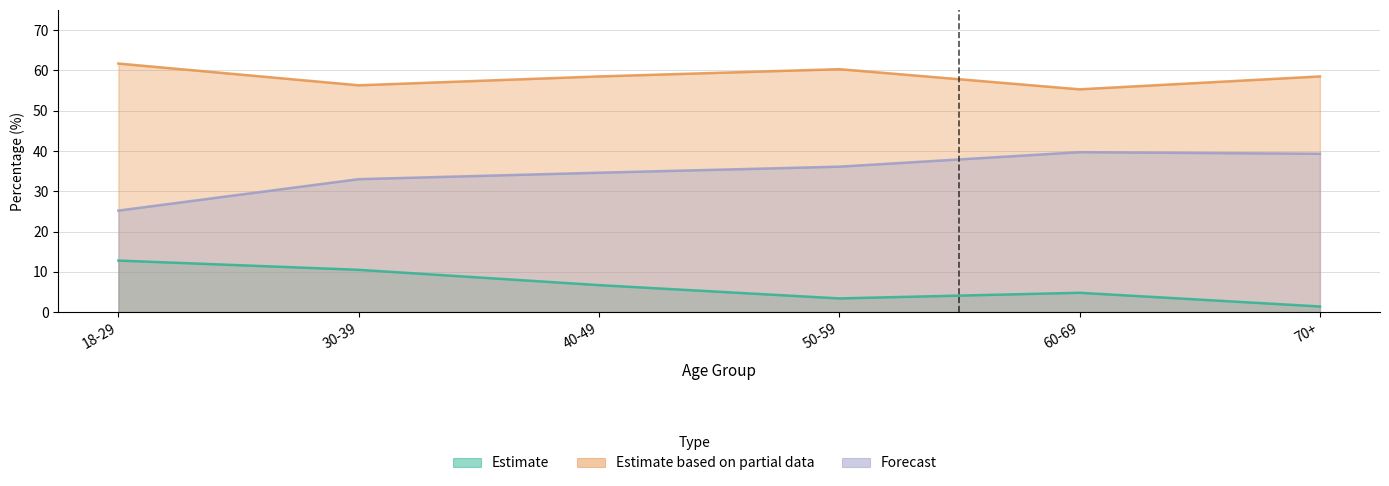

Where is the first local maximum for Forecast?

60-69